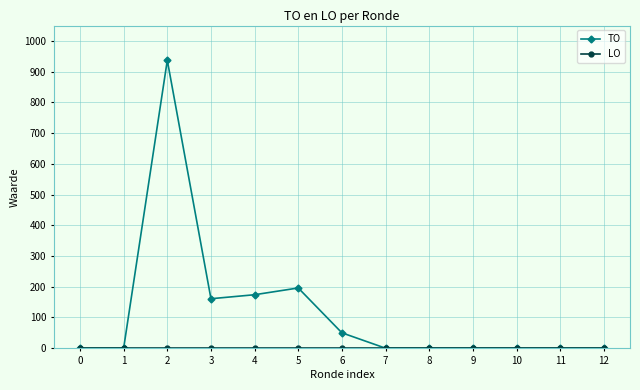

Which series has the largest range (max minus min)?

TO